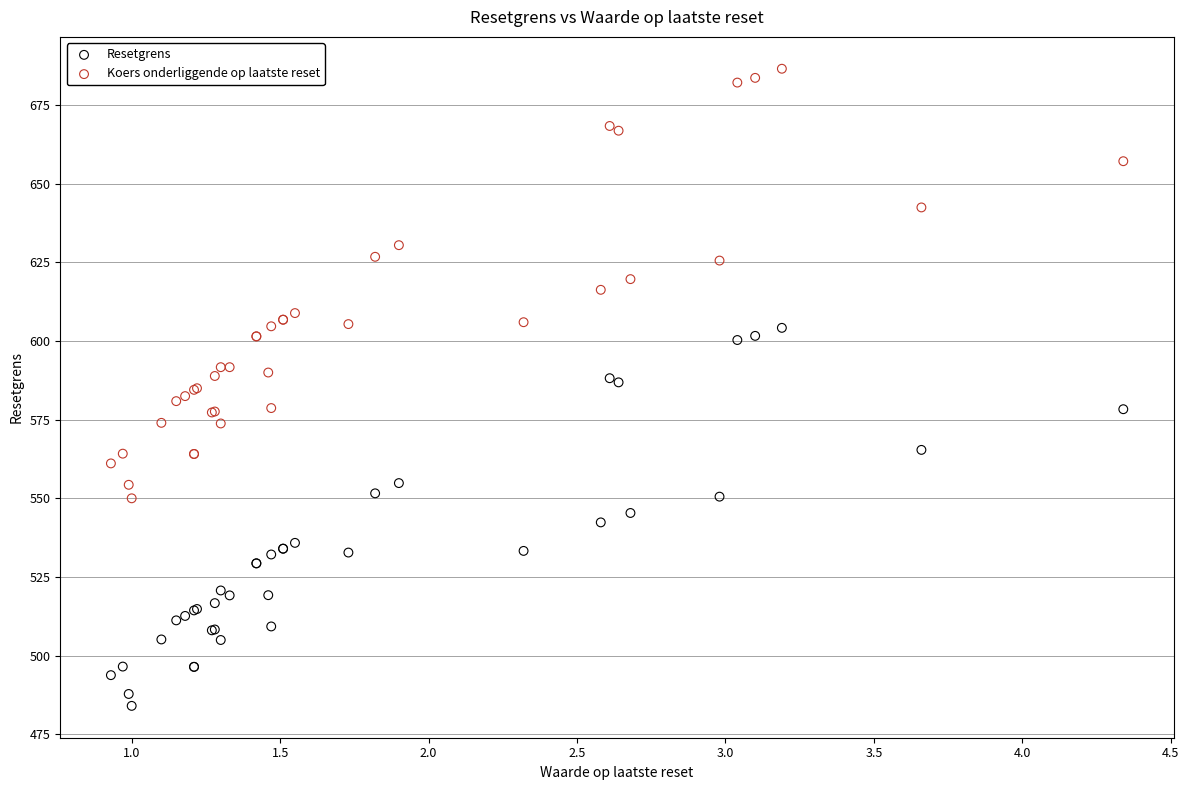

Which series has the largest Y range (max minus min)?

Koers onderliggende op laatste reset